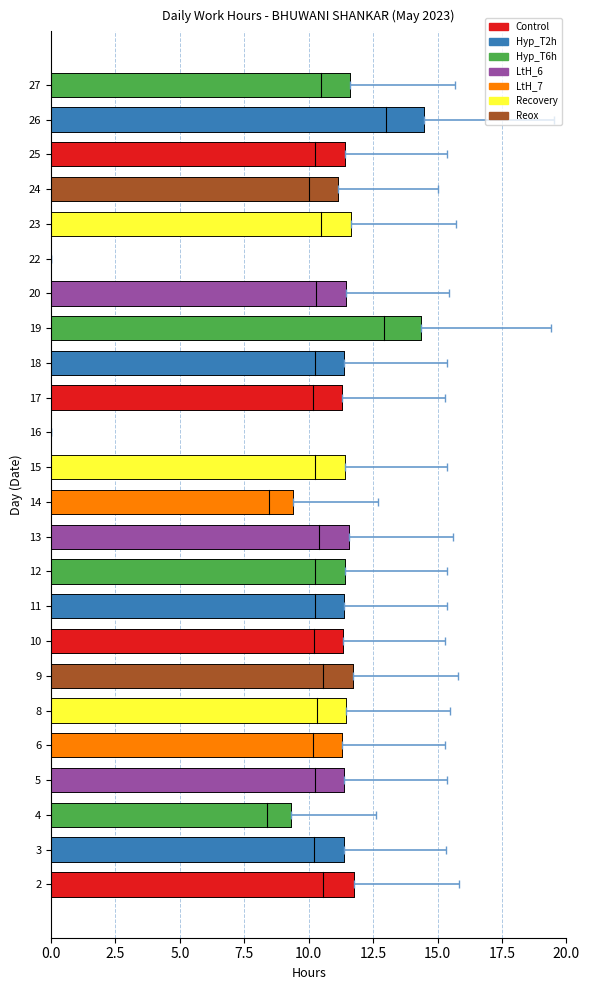

The chart shows a value of 5.8 at 9. True or false?

False